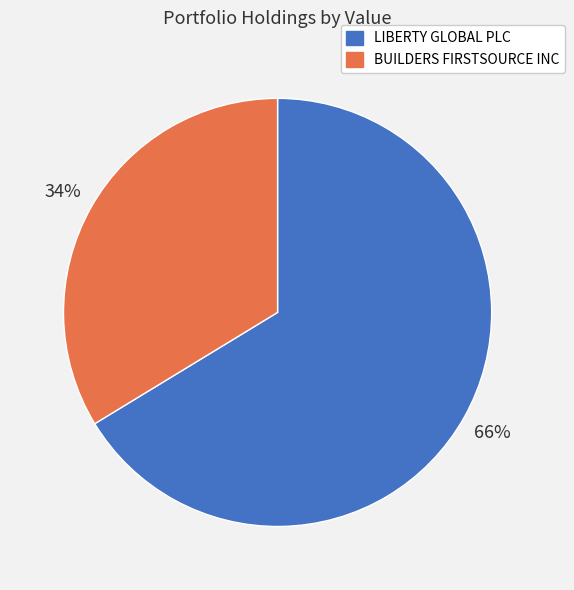

Approximately how many times larger is the value at BUILDERS FIRSTSOURCE INC compared to LIBERTY GLOBAL PLC?

0.5